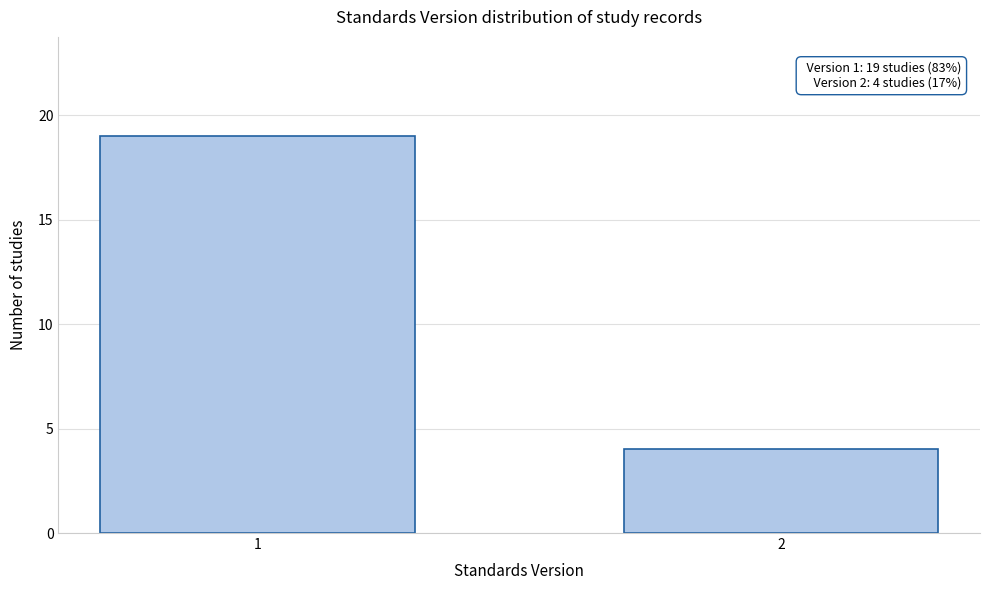

Reading right to left, list all the values displayed in this chart.

2=4	1=19